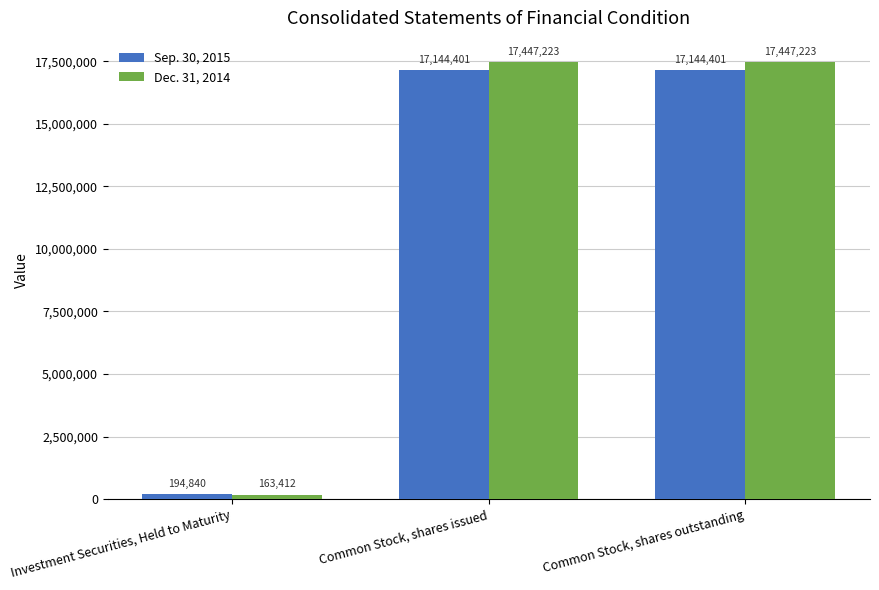

What is the label of the 2nd bar from the right?

Common Stock, shares issued